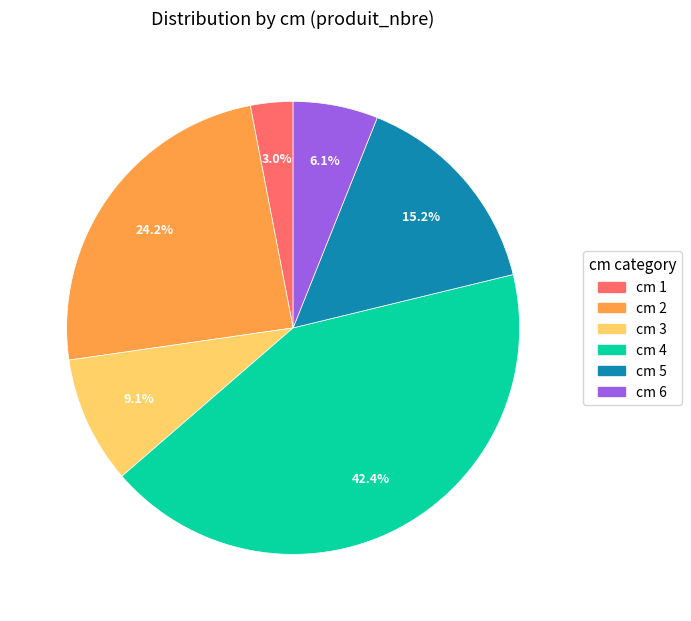

Rank the categories by value from lowest to highest.

cm 1, cm 6, cm 3, cm 5, cm 2, cm 4